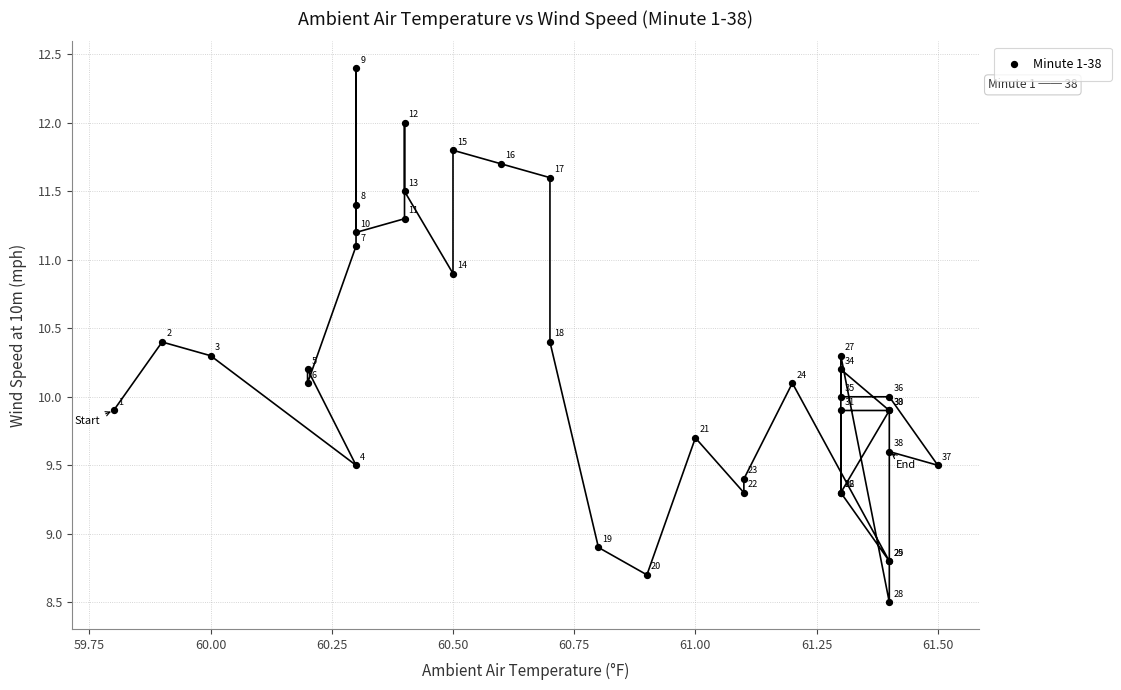

What Y value in the scatter plot is closest to 10?

10.0